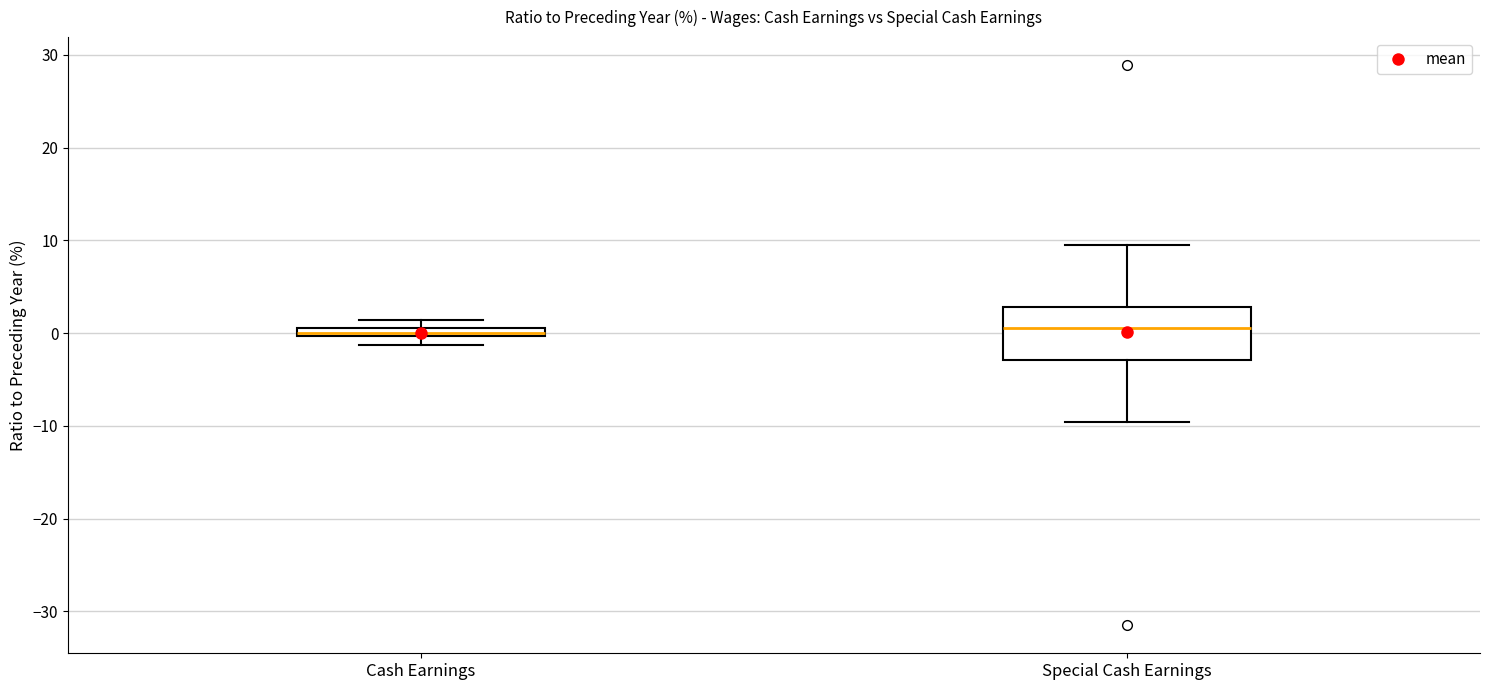

Which box is the tallest, from its lower edge to its upper edge?

Special Cash Earnings